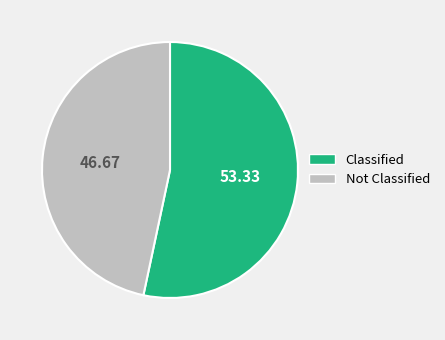

Does any single category account for the majority?

Yes